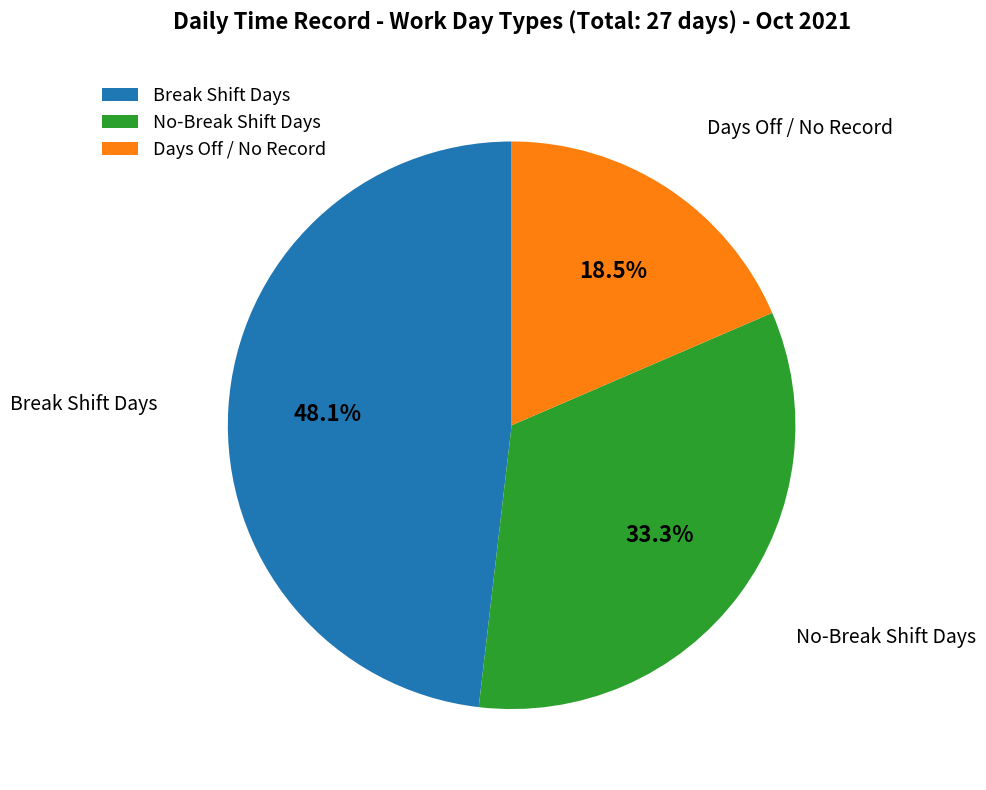

What is the ratio of the value at Days Off / No Record to the value at Break Shift Days?

0.4